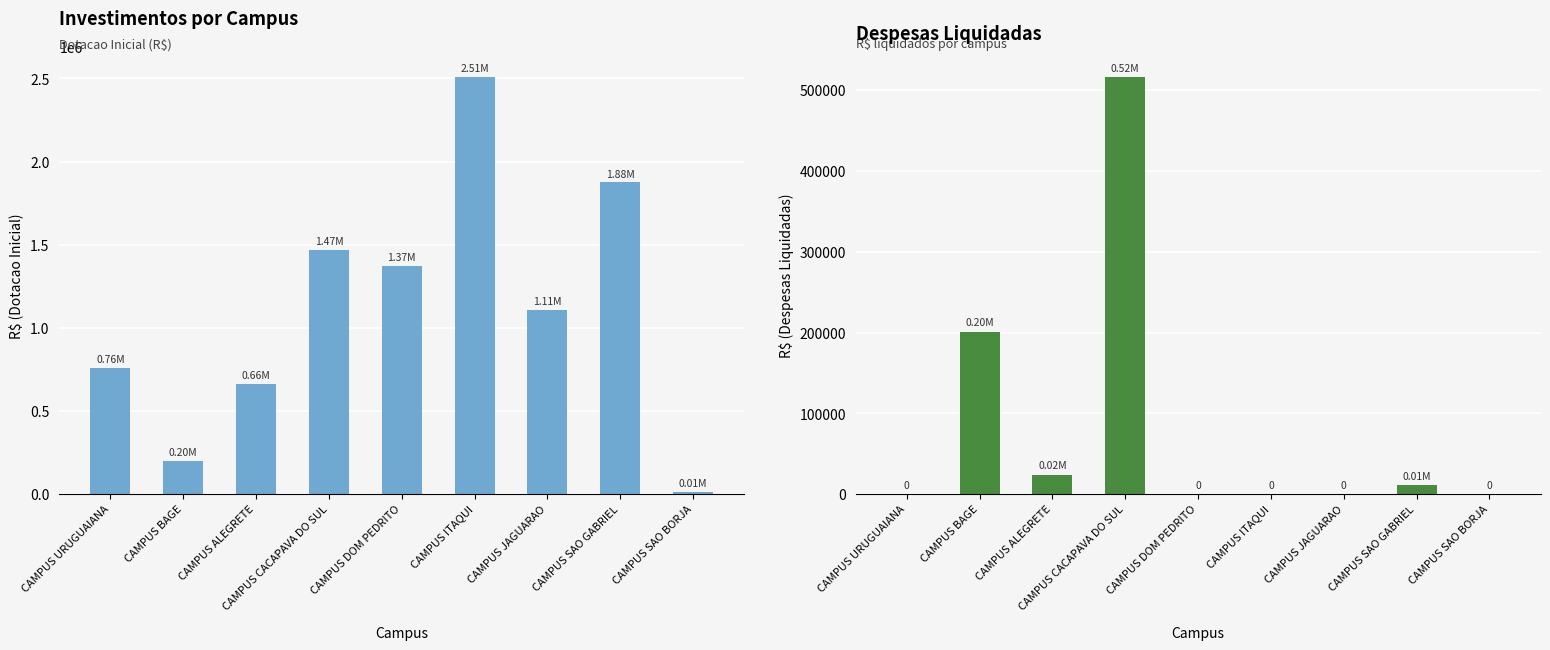

Which label corresponds to the largest value in the chart?

CAMPUS ITAQUI